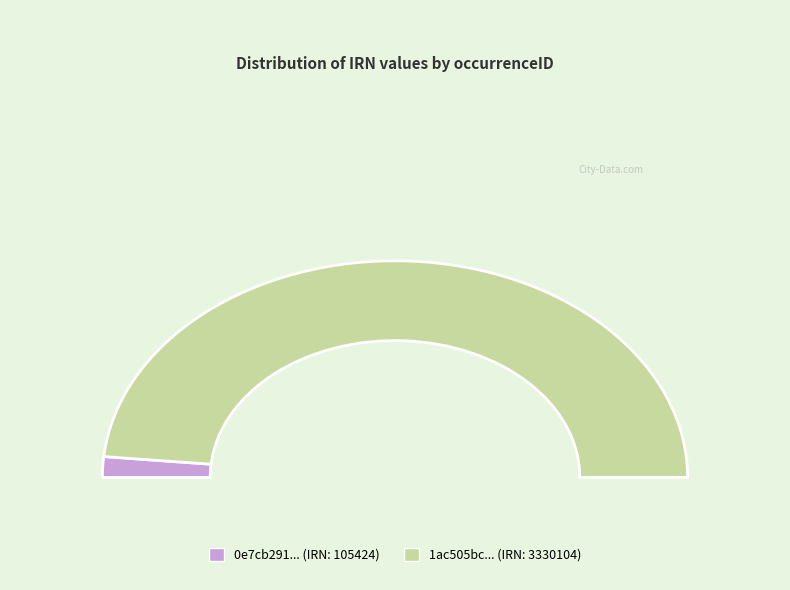

Combined, what portion of the pie is 1ac505bc-20a7-41cb-a2eb-a5ef0ddf2986 and 0e7cb291-c17f-48de-8144-855911b9be4d?

100.0%